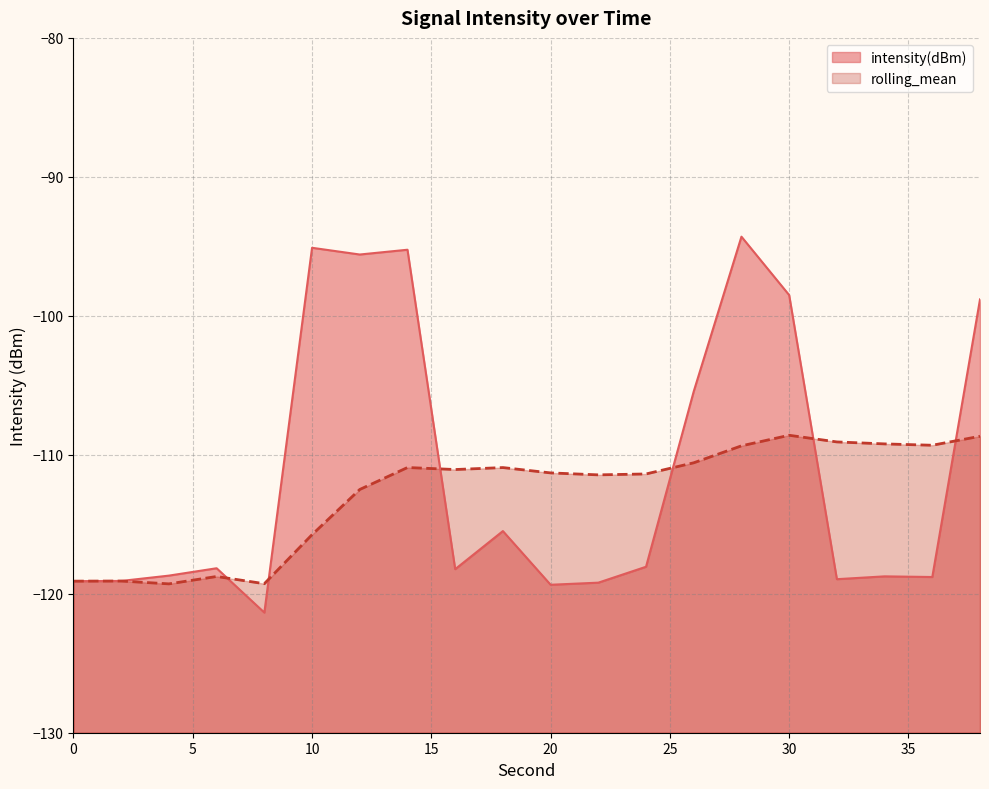

Is it true that intensity(dBm) equals -119.4 at 20?

True